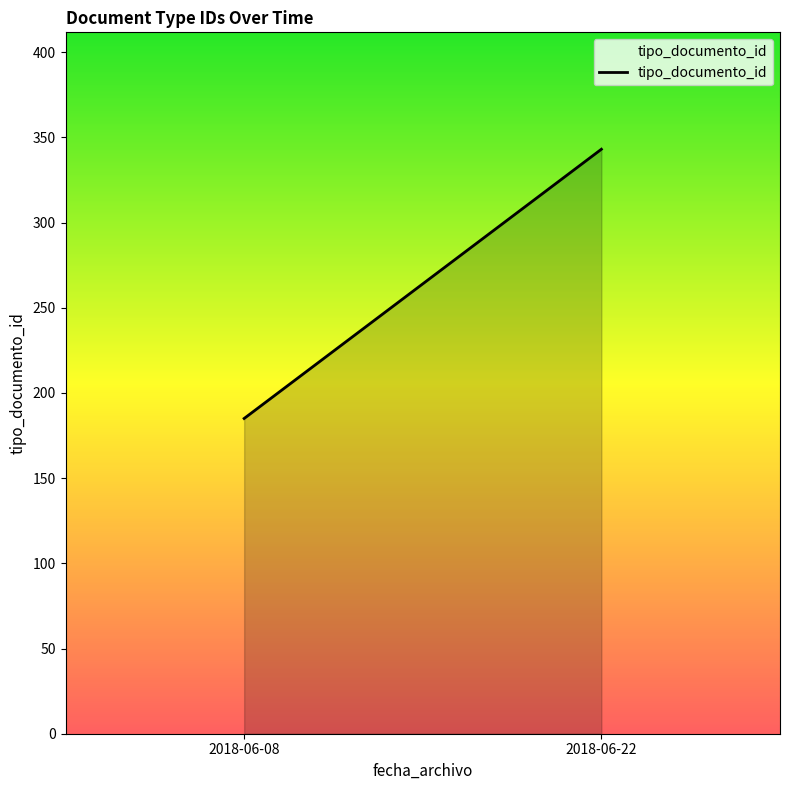

Rank the categories by value from highest to lowest.

2018-06-22, 2018-06-08